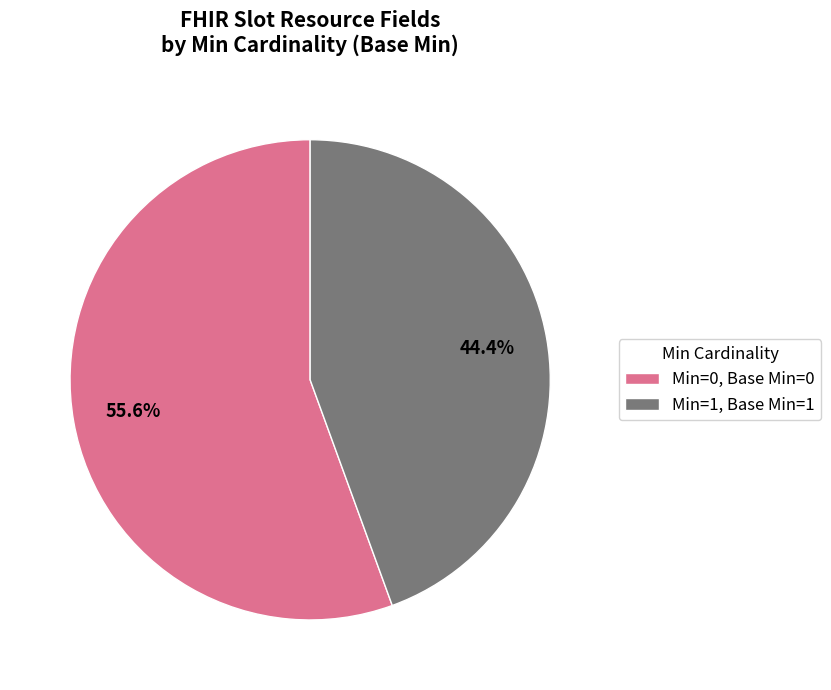

Which slice is the smallest?

Min=1, Base Min=1